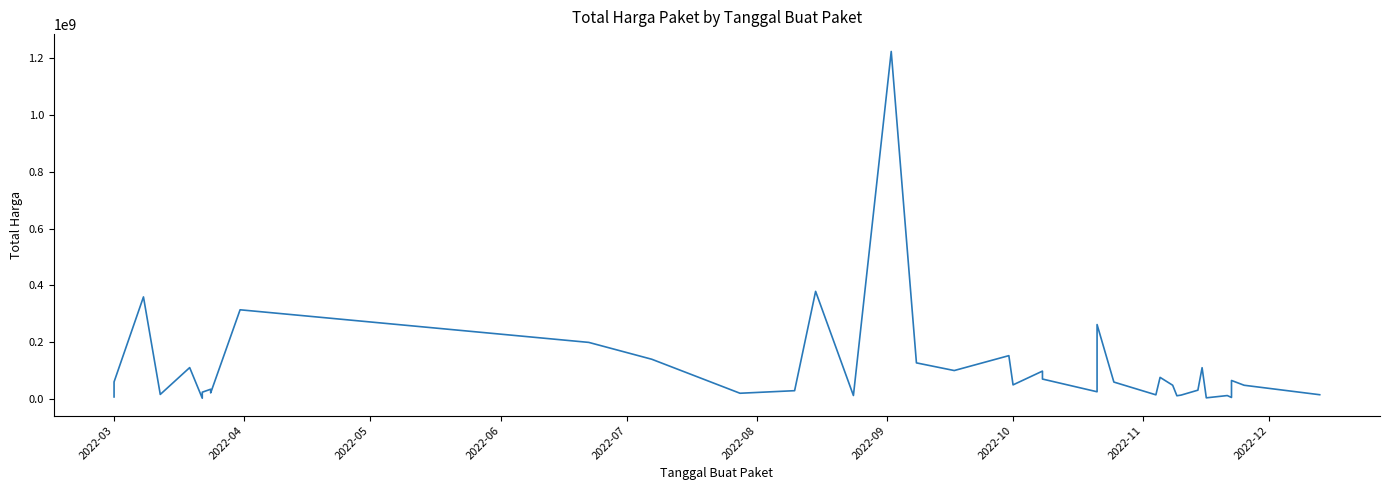

What is the difference between the maximum and minimum values?

1222286250